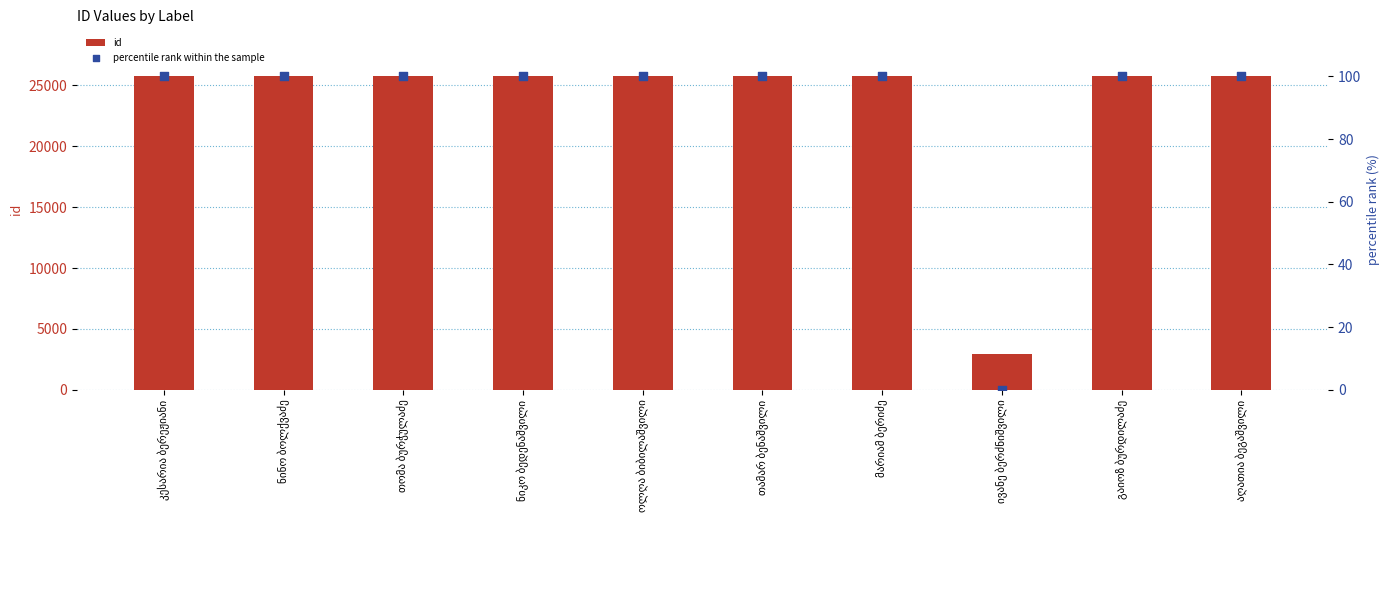

Which series contains the lowest Y value?

percentile rank within the sample